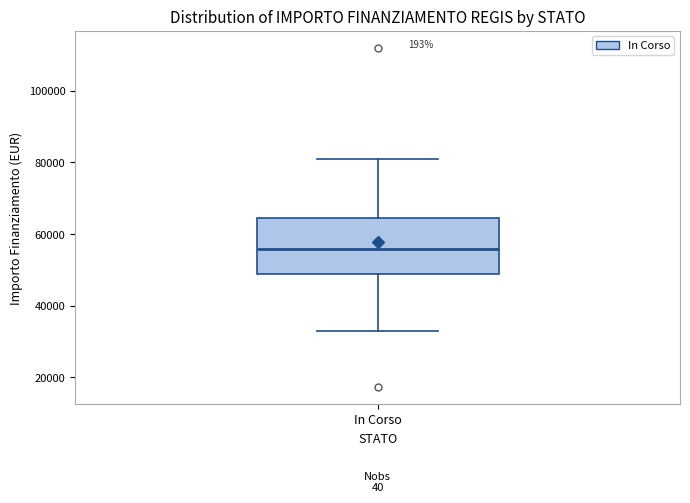

Read this box plot against the y-axis: the position of the median line, the range covered by the box, and the ends of both whiskers. The values are not printed on the chart, so give them approximately, as read against the axis.

median 56000, box 50000 to 64000, whiskers 32000 to 80000